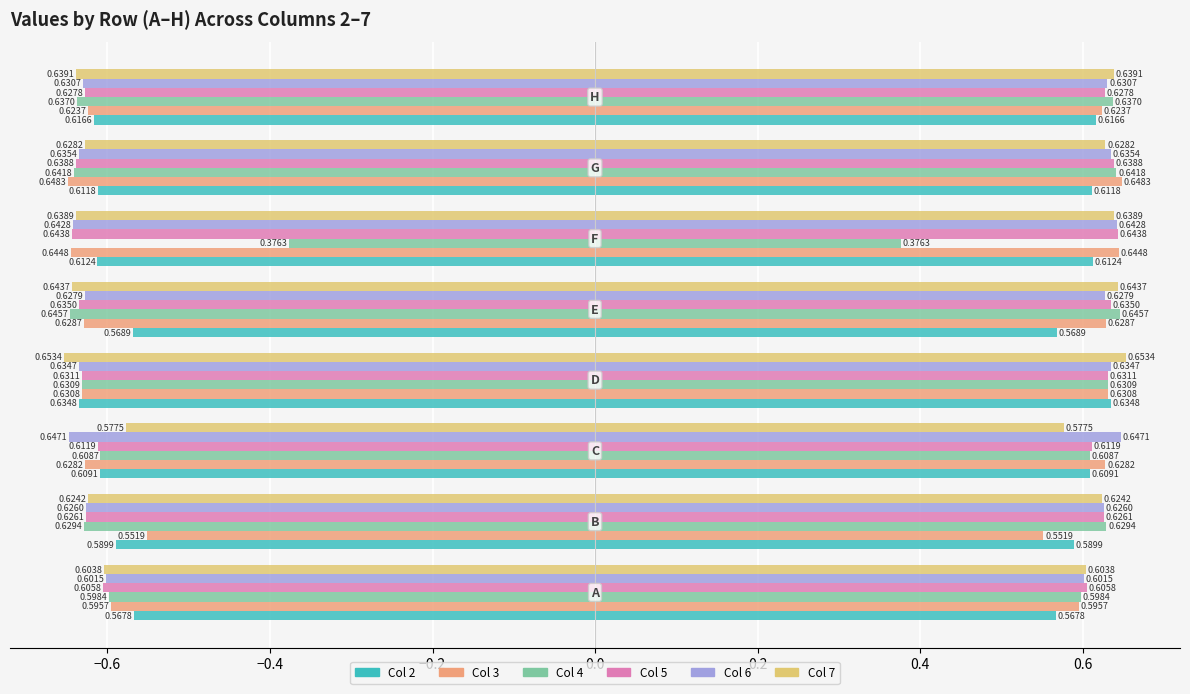

Does the chart contain stacked bars?

No